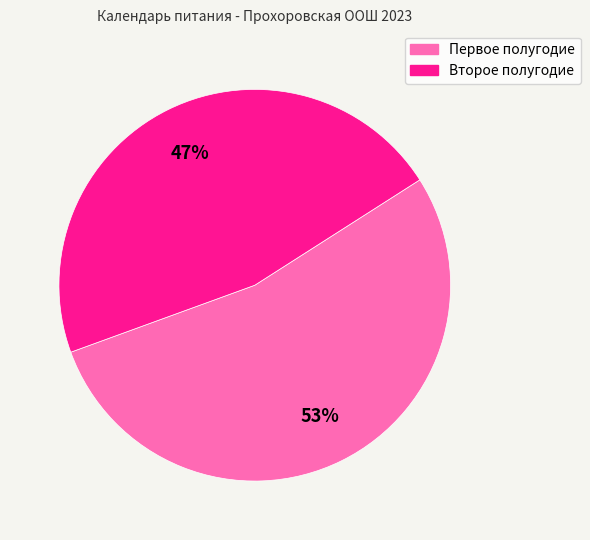

Is there any slice that represents more than half of the pie?

Yes